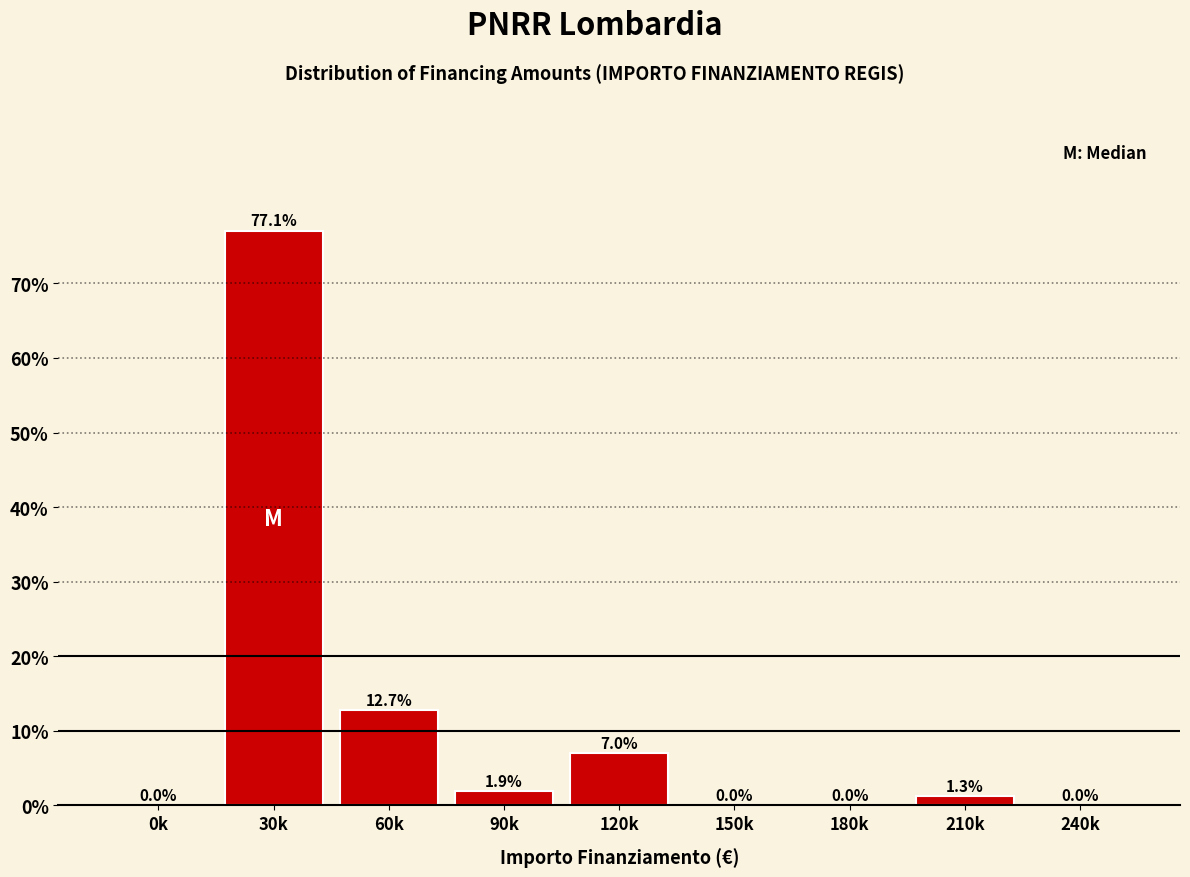

Reading right to left, what are all the values shown in this chart?

240k=0.0	210k=1.3	180k=0.0	150k=0.0	120k=7.0	90k=1.9	60k=12.7	30k=77.1	0k=0.0